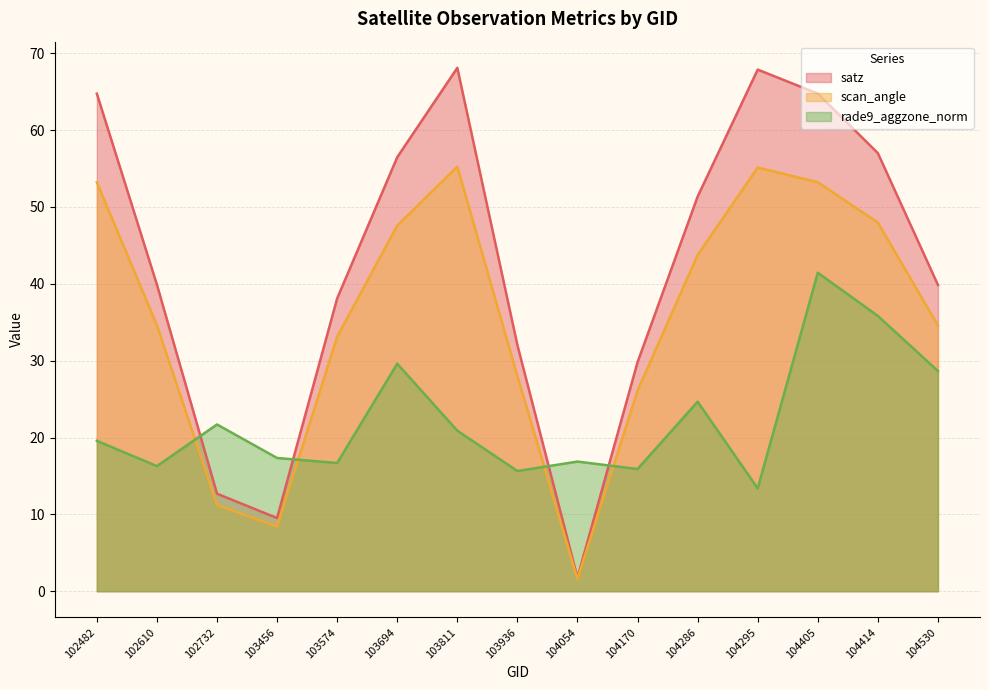

Reading right to left, what are all the values shown in this chart?

satz: 39.9	57.0	64.8	67.9	51.4	29.8	1.8	32.0	68.1	56.5	38.1	9.5	12.7	39.9	64.7
scan_angle: 34.6	48.0	53.2	55.1	43.8	26.1	1.6	28.0	55.2	47.6	33.1	8.4	11.2	34.6	53.2
rade9_aggzone_norm: 28.6	35.8	41.4	13.4	24.7	15.9	16.9	15.6	20.9	29.6	16.7	17.3	21.7	16.3	19.6